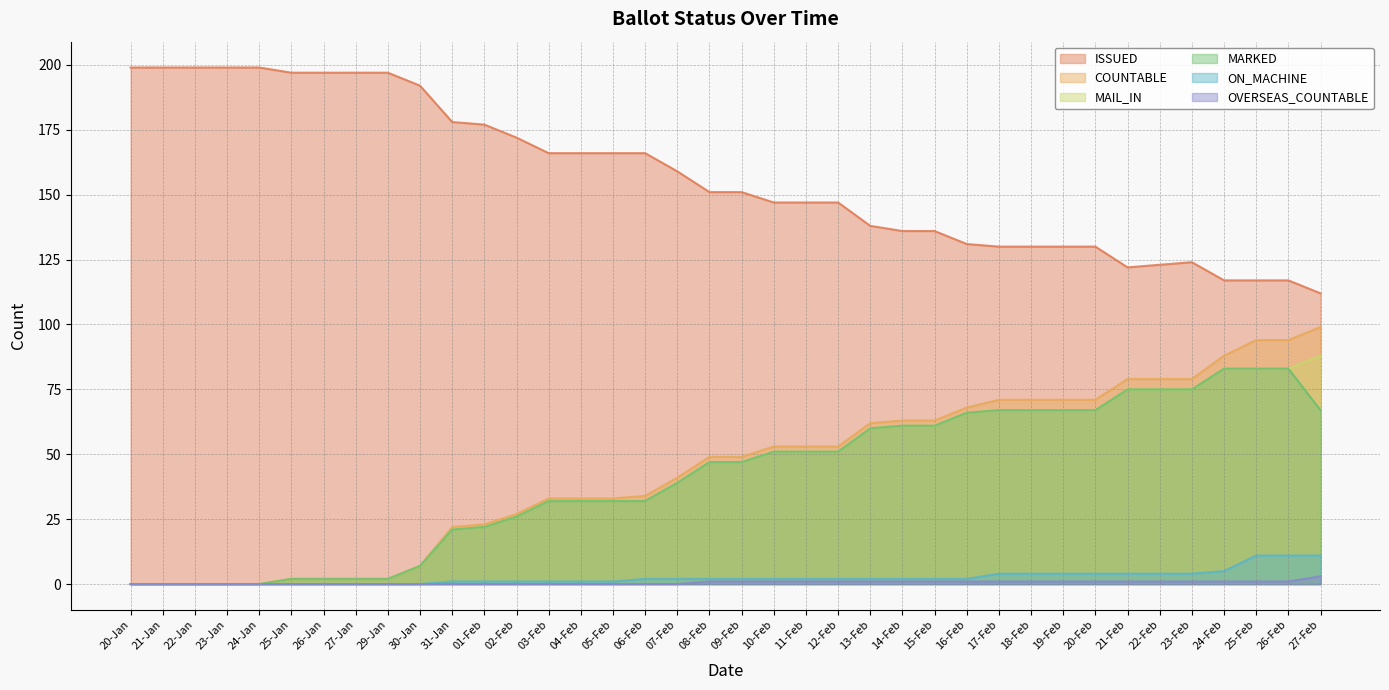

Is it true that OVERSEAS_COUNTABLE equals -2 at 07-Feb?

False